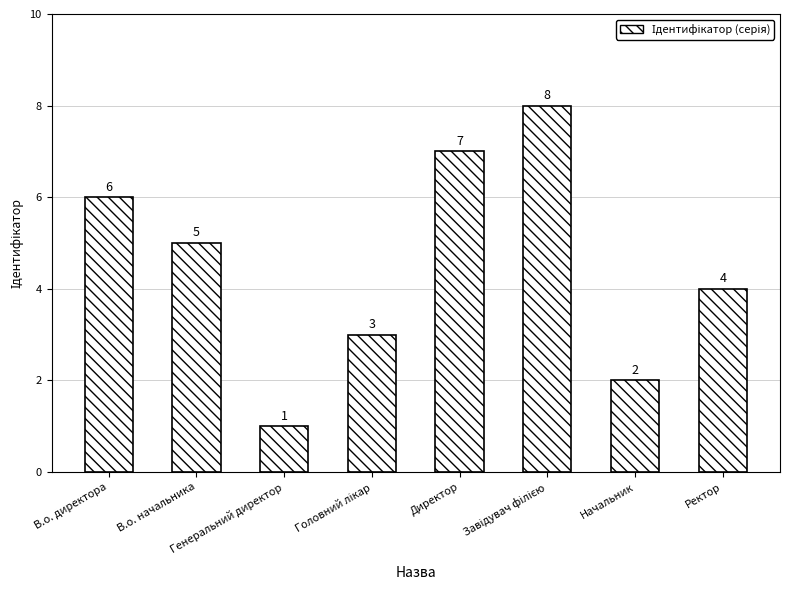

What is the difference between the maximum and minimum values?

7